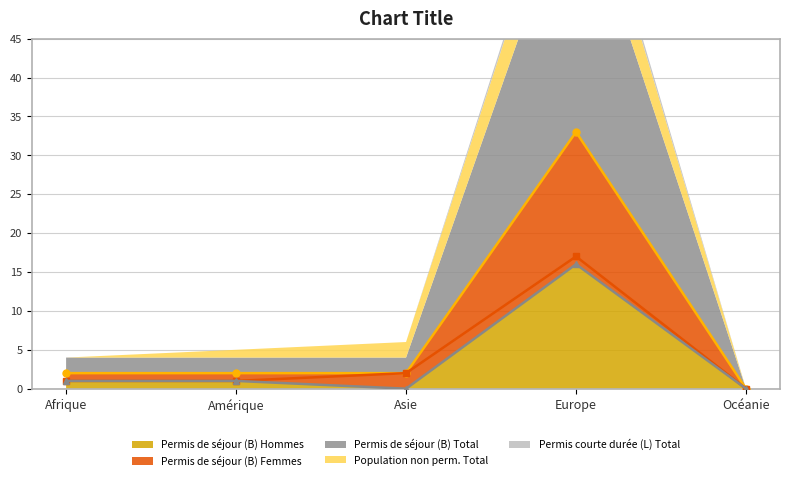

The Permis de séjour (B) Hommes series shows -7 at Asie. True or false?

False